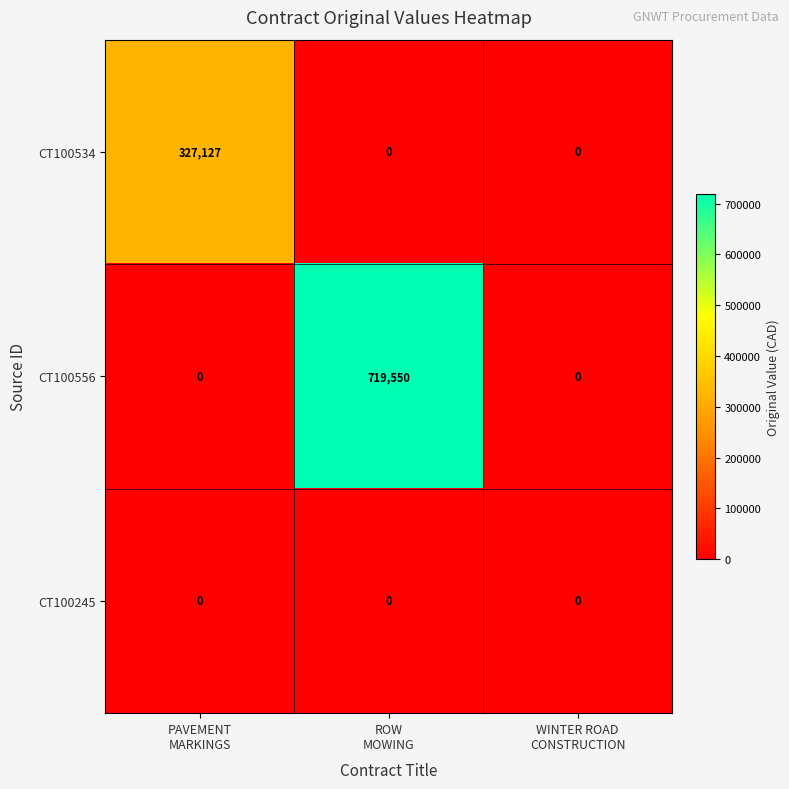

What is the highest value of the CT100534 series?

327127